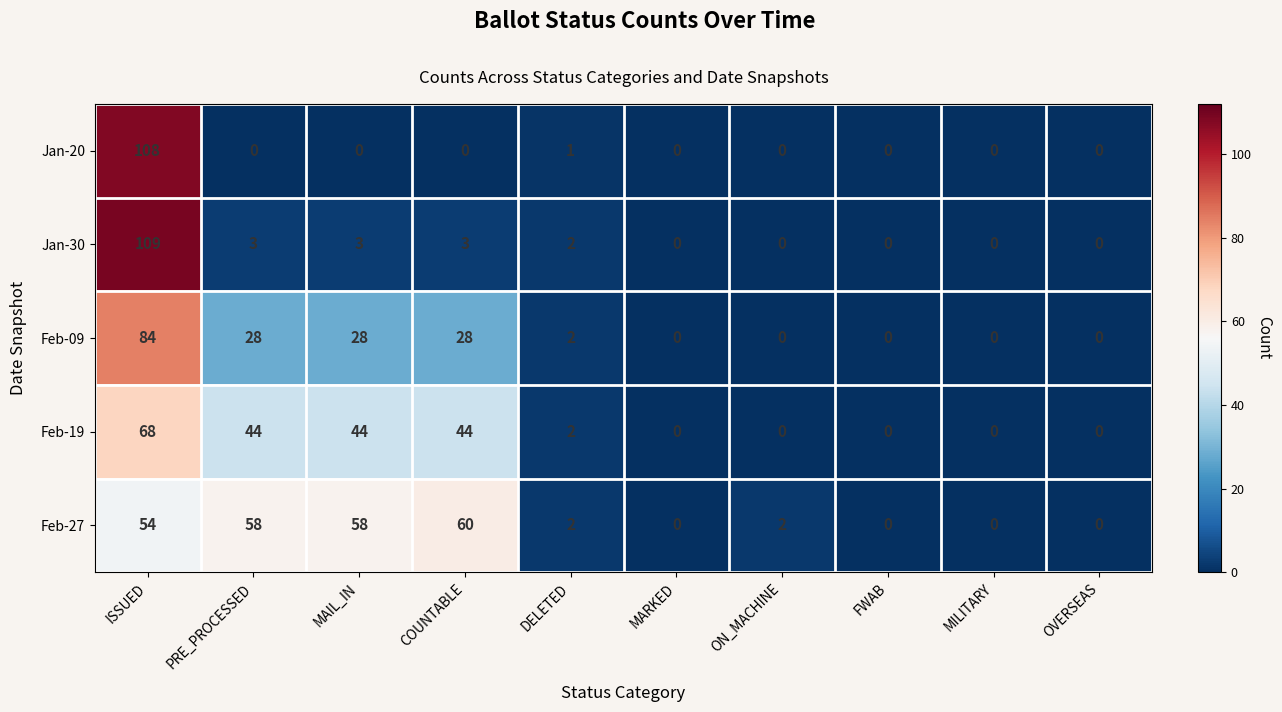

What is the sum of the Feb-09 values at ON_MACHINE and MAIL_IN?

28